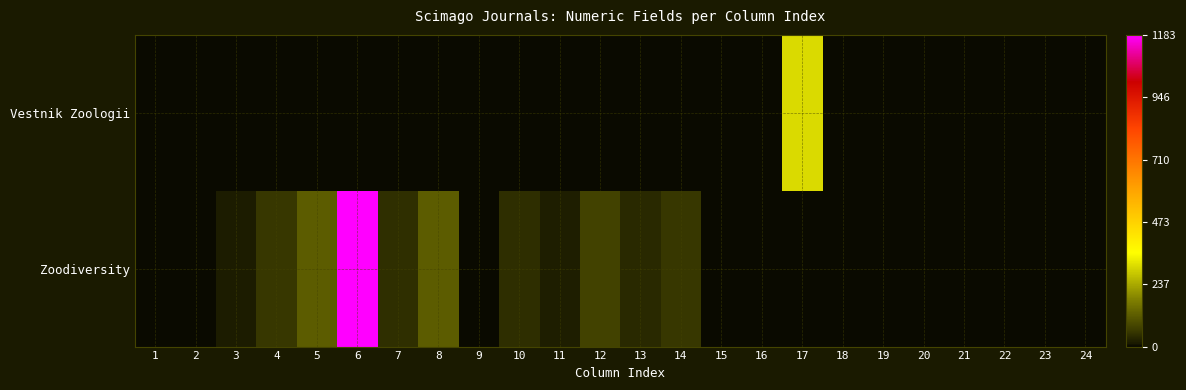

Between 14 and 24, which is larger?

14